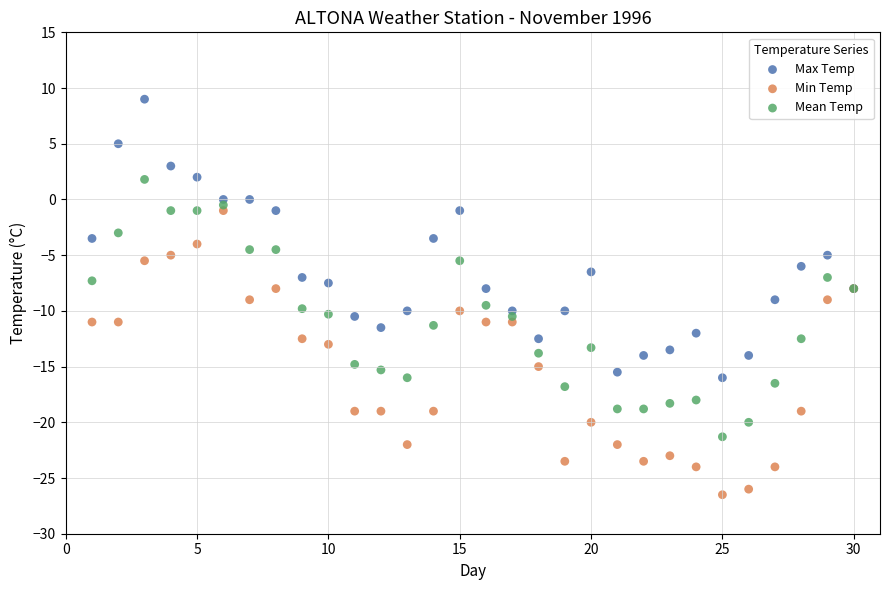

Which series reaches the minimum Y coordinate?

Min Temp